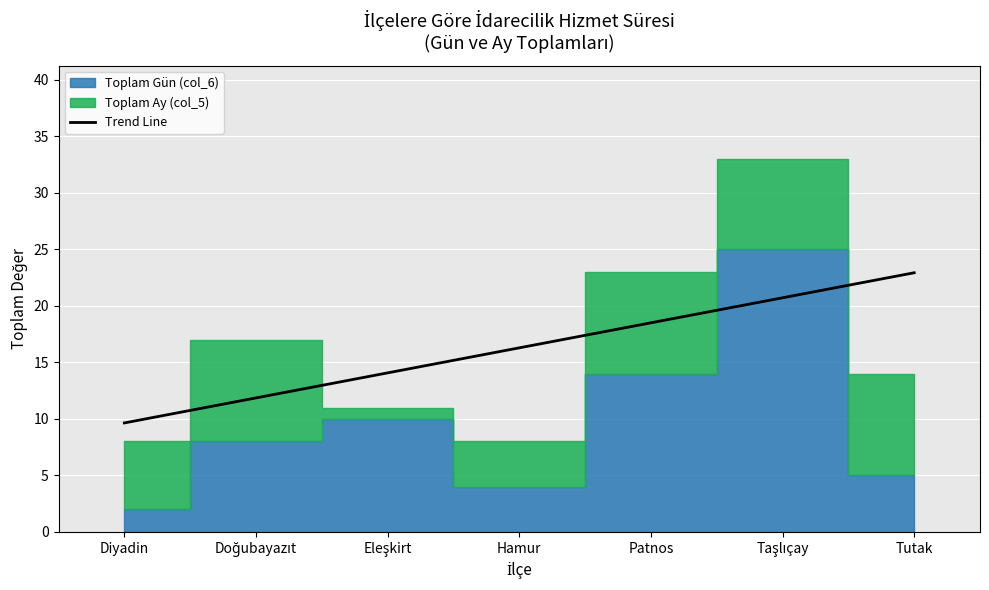

The value of Trend Line at Patnos is 12.8. True or false?

False